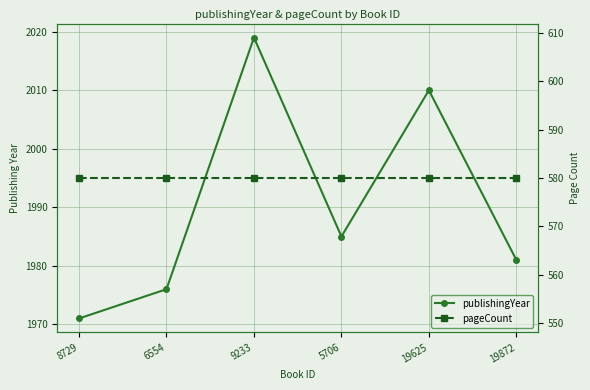

What is the approximate value of pageCount at 8729?

580